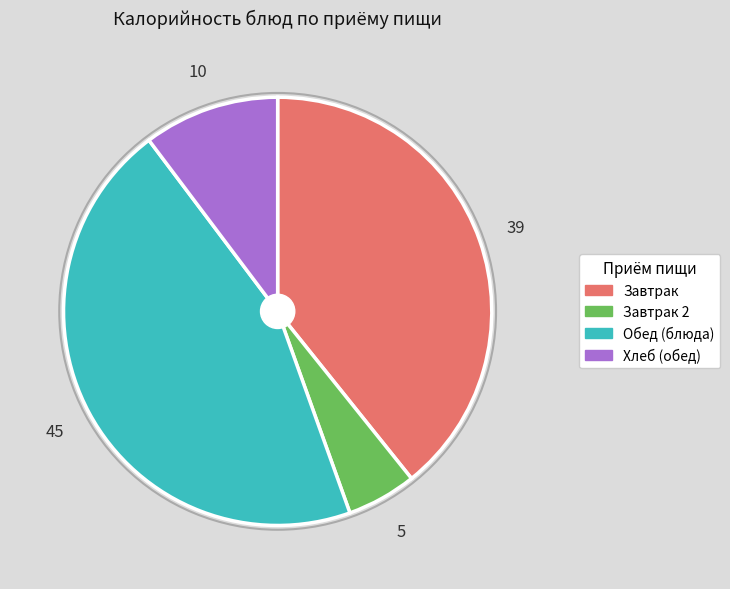

Does any single category account for the majority?

No